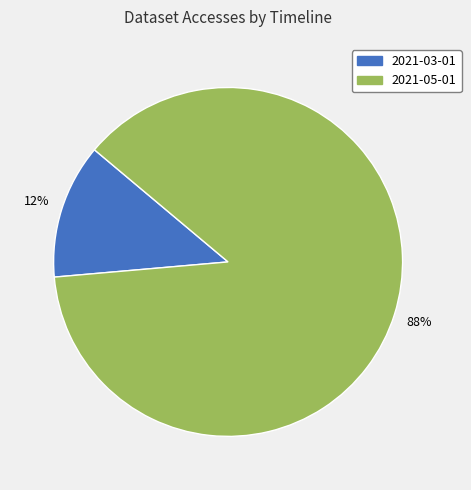

Is there any slice that represents more than half of the pie?

Yes